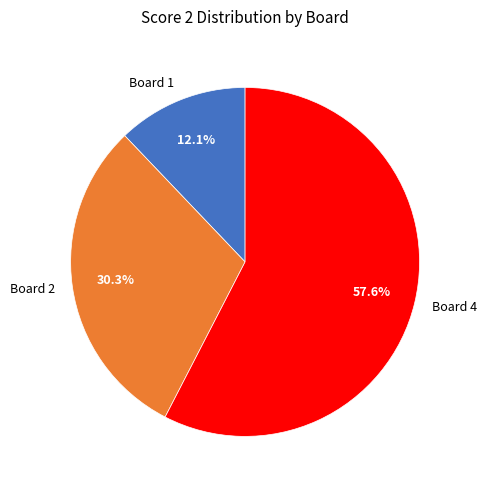

Which category has the smallest portion of the pie?

Board 1